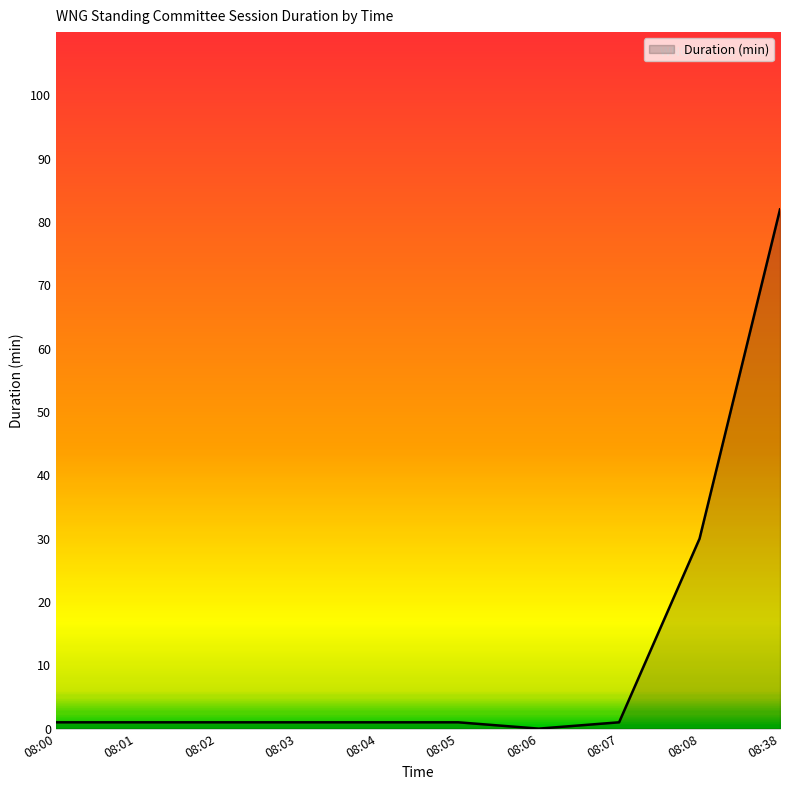

What is the average value?

12